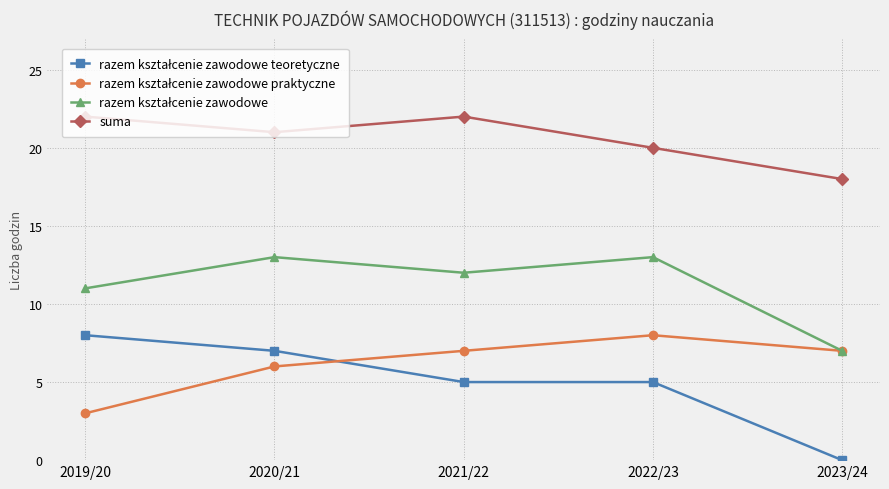

In suma, how many points are lower than both neighbors (excluding endpoints)?

1